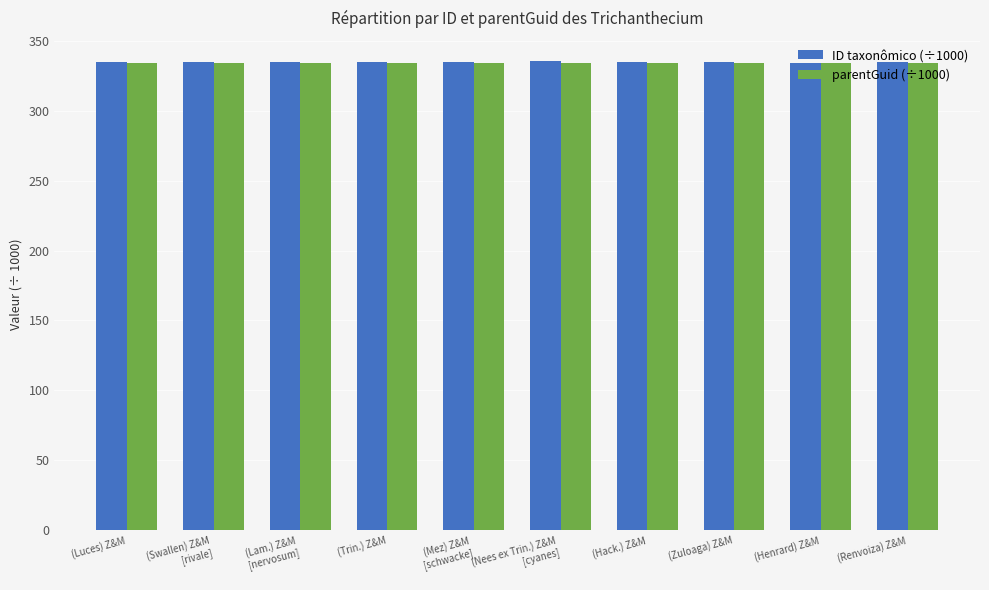

What is the maximum value shown in the chart?

335.4